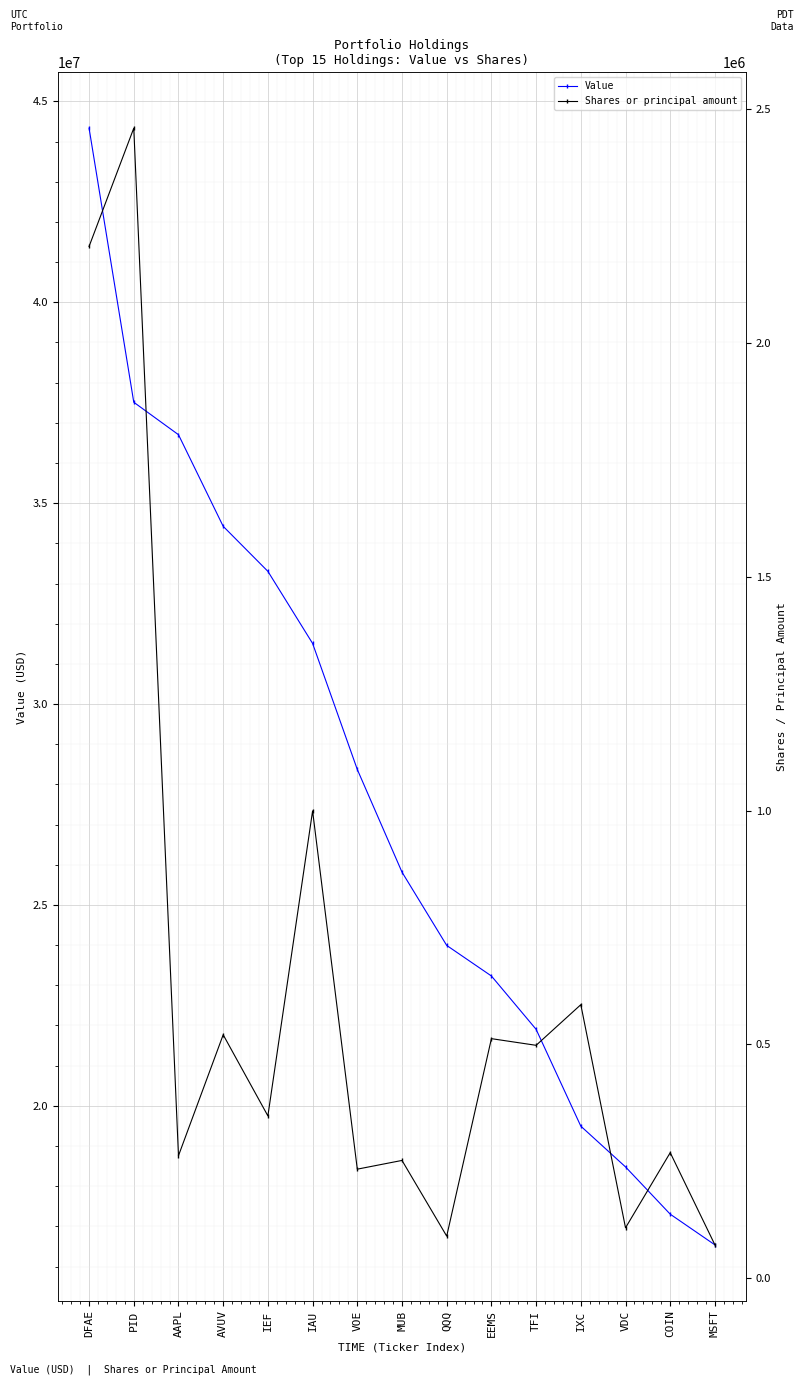

Reading left to right, what are all the values shown in this chart?

Value: 44334000	37512000	36704000	34424000	33303000	31509000	28372000	25816000	23992000	23231000	21903000	19493000	18479000	17302000	16538000
Shares or principal amount: 2206775	2459804	261812	520479	346940	999346	233000	251671	89769	512152	497914	584838	107568	268294	71010